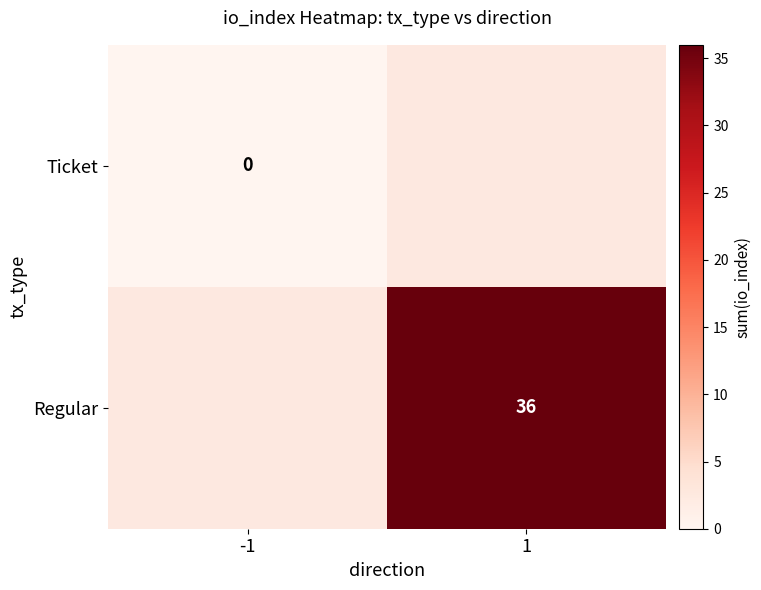

The Regular series shows 16.9 at 1. True or false?

False